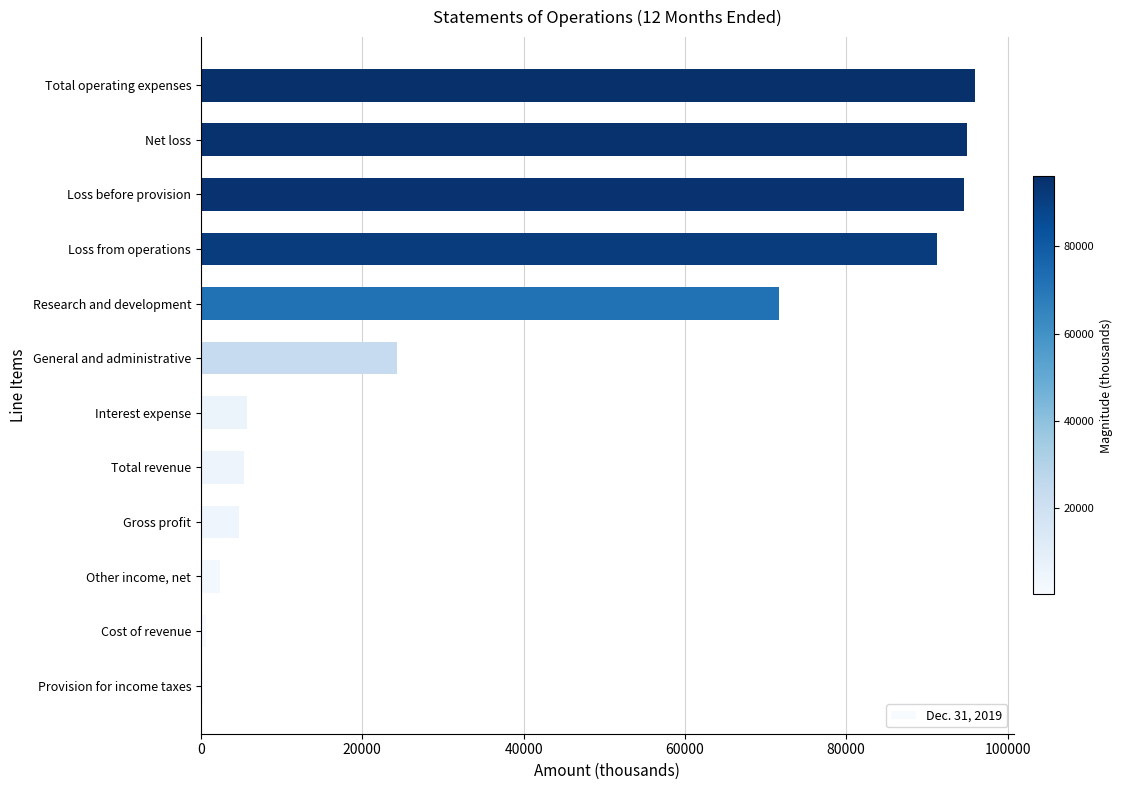

How many values are below 24267?

6